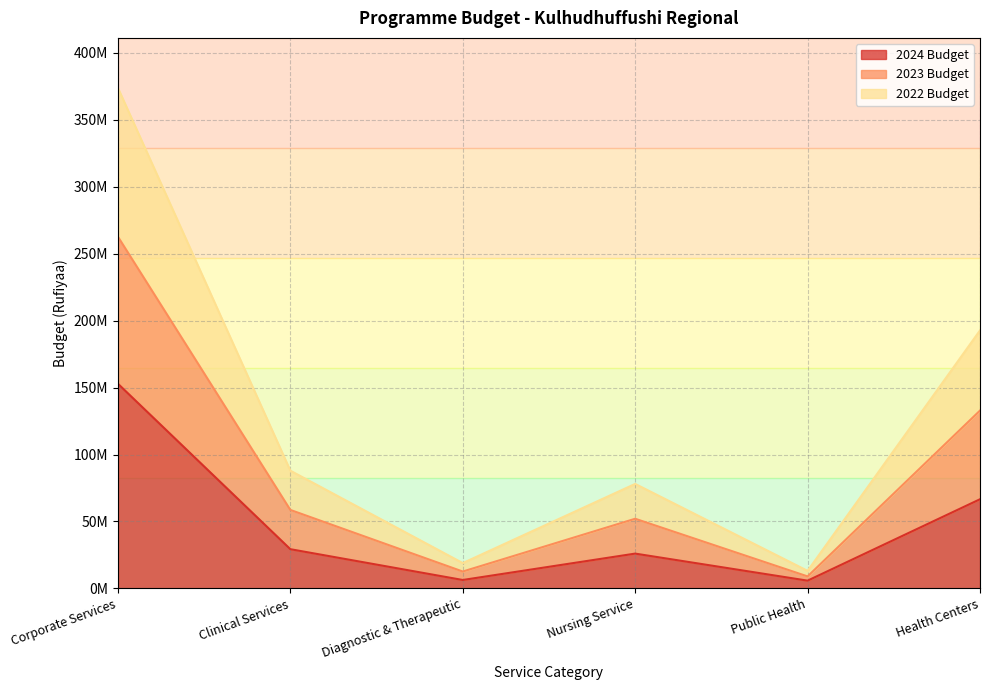

What is the label of the 2nd point from the right?

Public Health